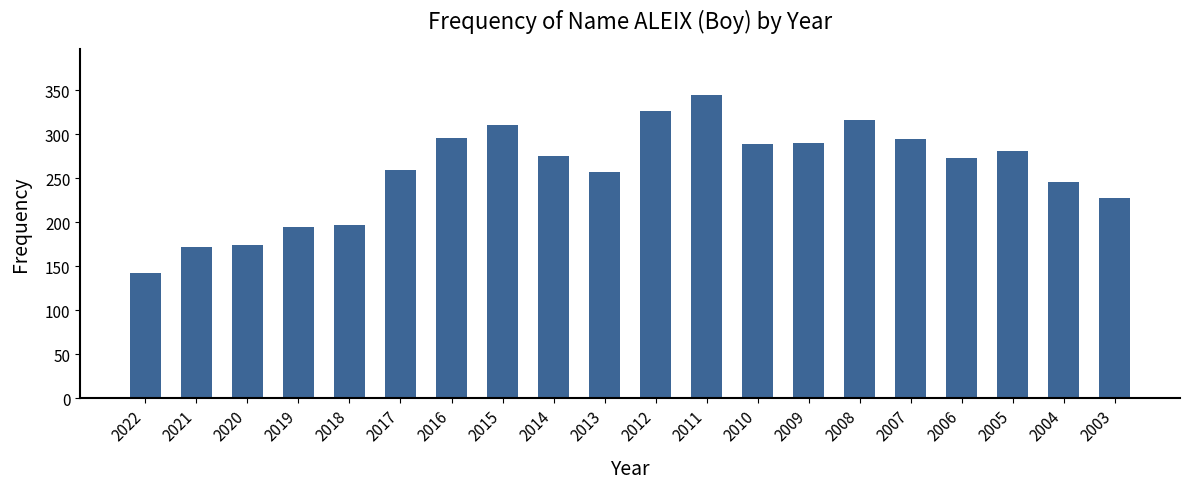

Count the number of data series in this chart.

1